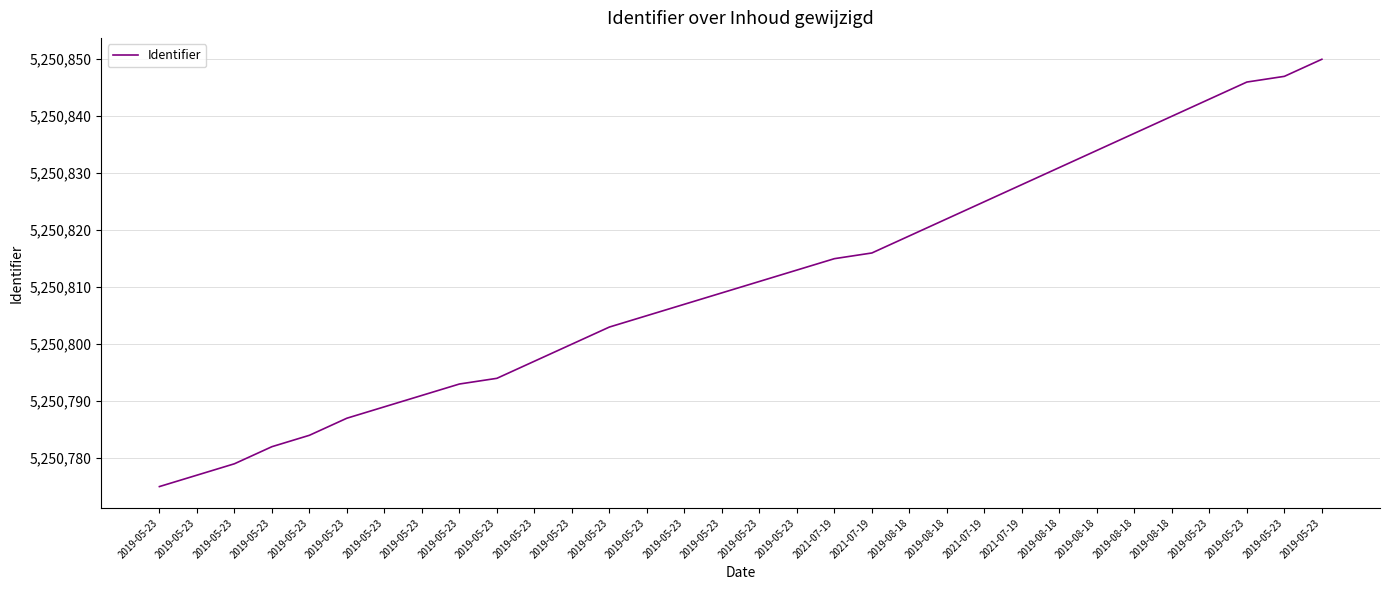

Reading left to right, extract all data points from this chart.

5250775	5250777	5250779	5250782	5250784	5250787	5250789	5250791	5250793	5250794	5250797	5250800	5250803	5250805	5250807	5250809	5250811	5250813	5250815	5250816	5250819	5250822	5250825	5250828	5250831	5250834	5250837	5250840	5250843	5250846	5250847	5250850